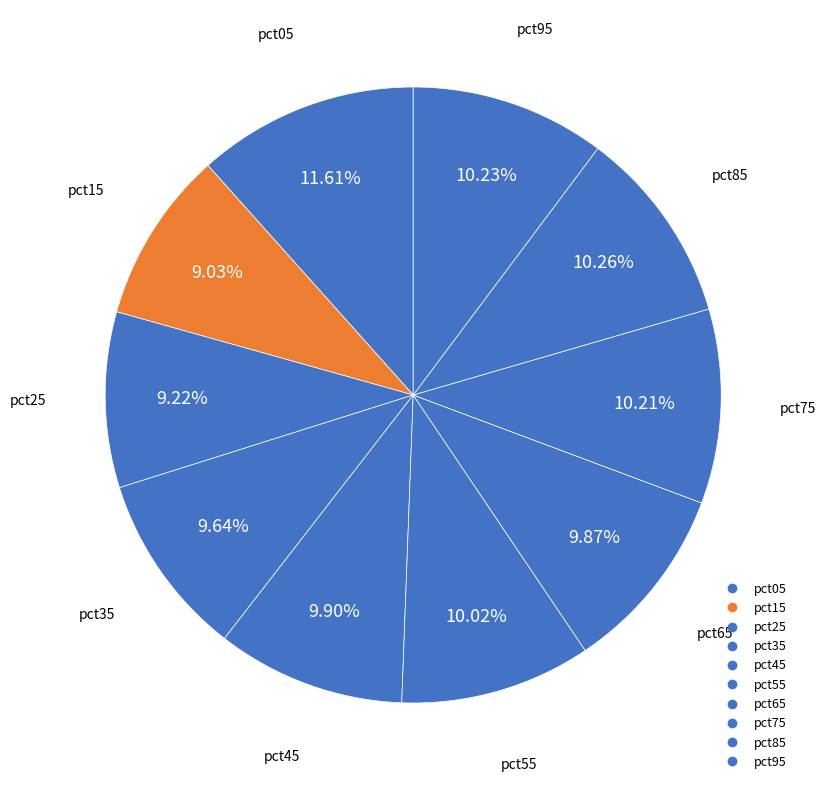

How many slices are in this pie chart?

10